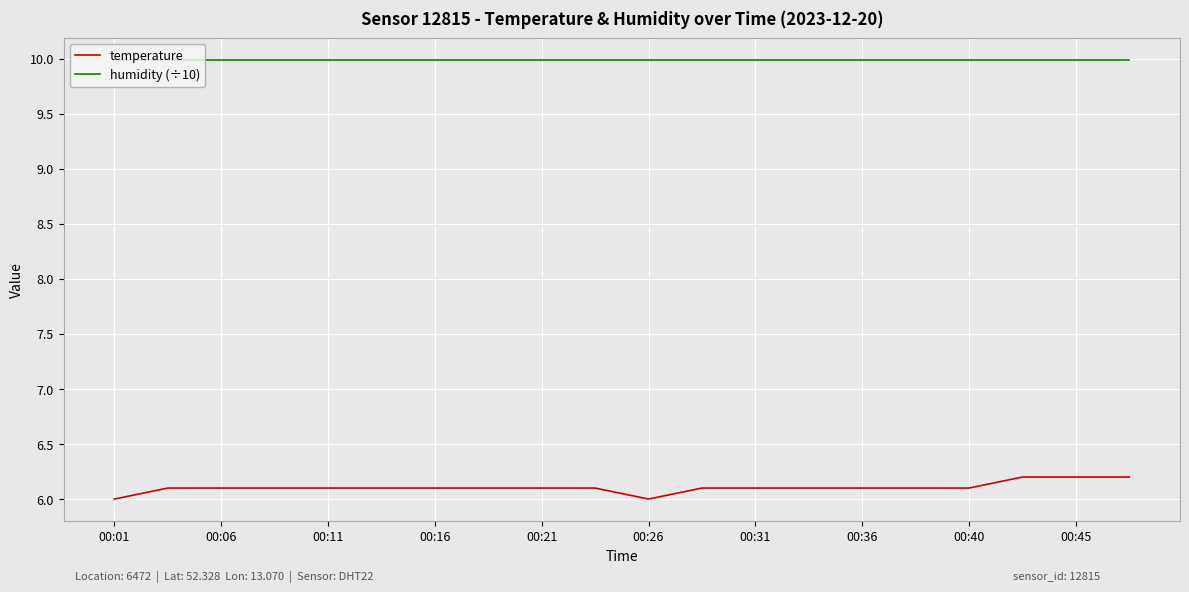

Which series has the largest range (max minus min)?

temperature